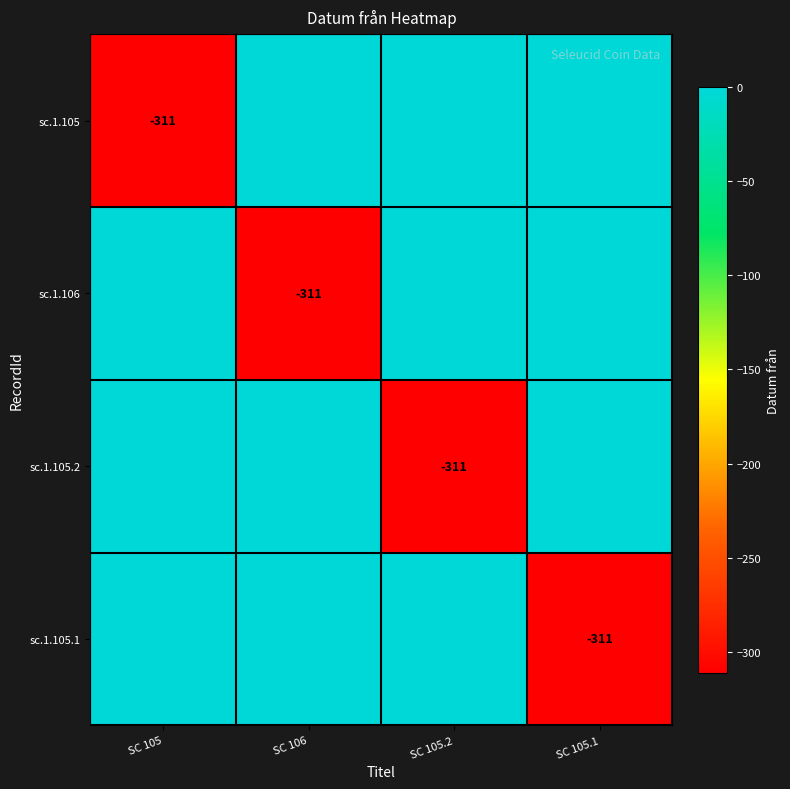

The value of sc.1.106 at SC 106 is -311. True or false?

True